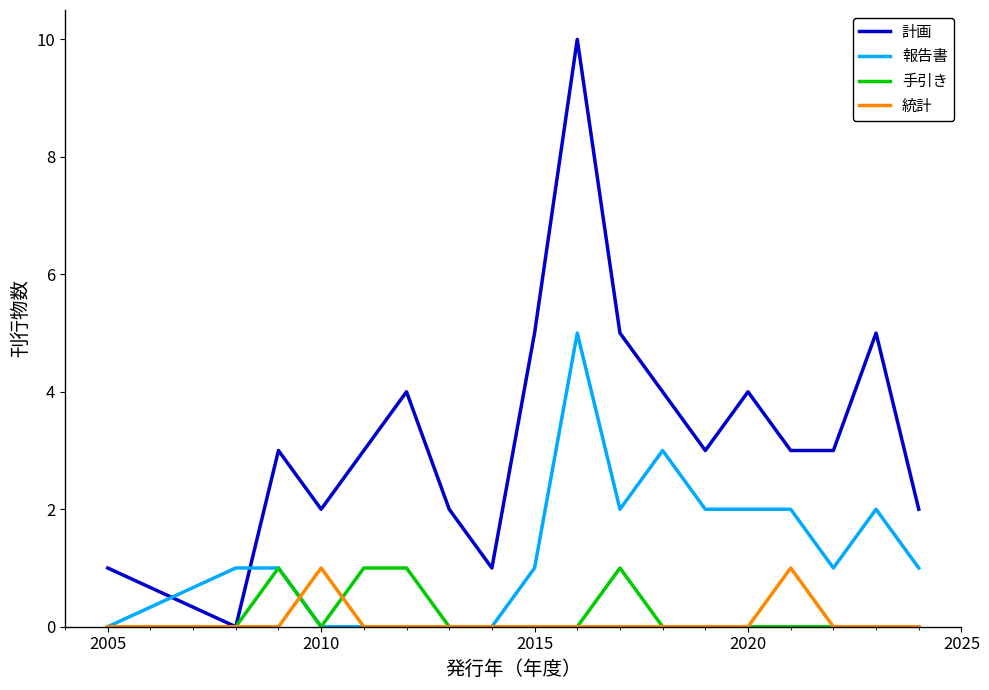

Which series has the largest total across all categories?

計画